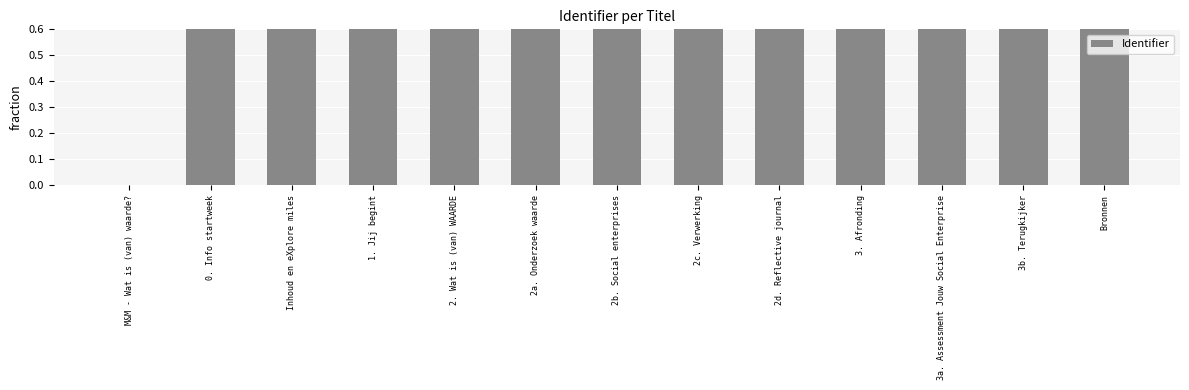

What is the average value?

0.9